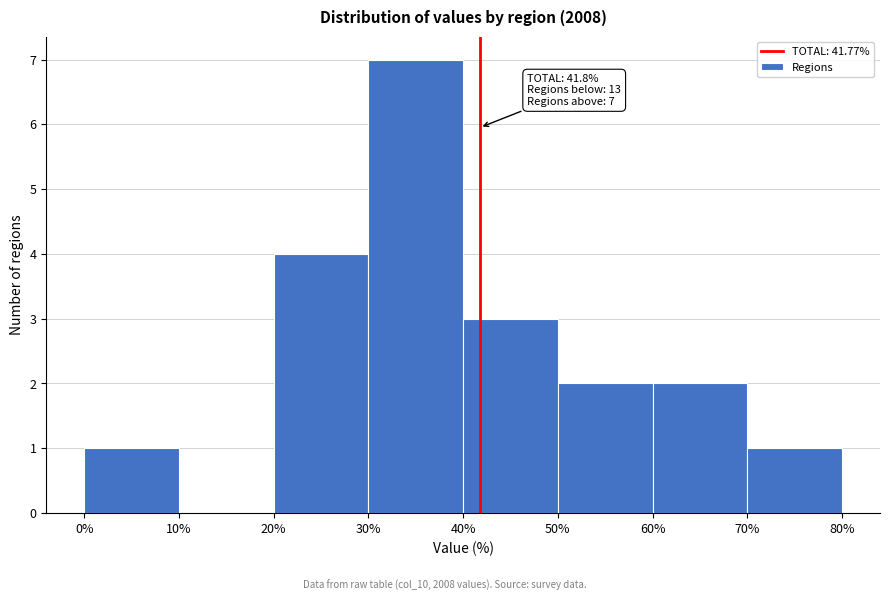

Which range on the x-axis has the tallest bar?

30% to 40%